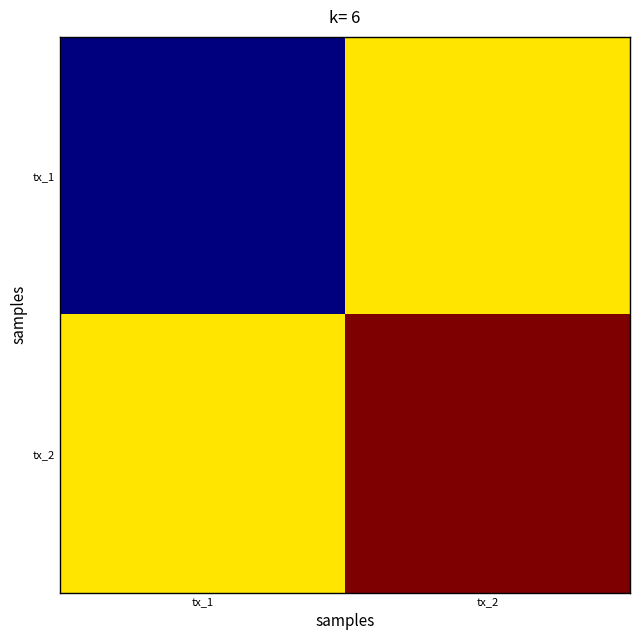

Reading right to left, what are all the values shown in this chart?

tx_1: tx_2=1	tx_1=-1
tx_2: tx_2=2	tx_1=1